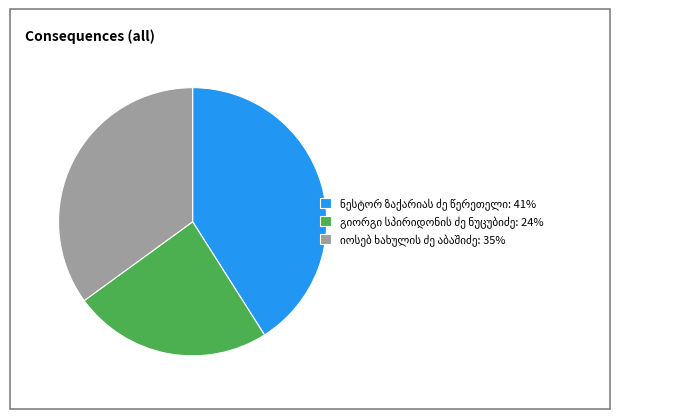

Is there any slice that represents more than half of the pie?

No